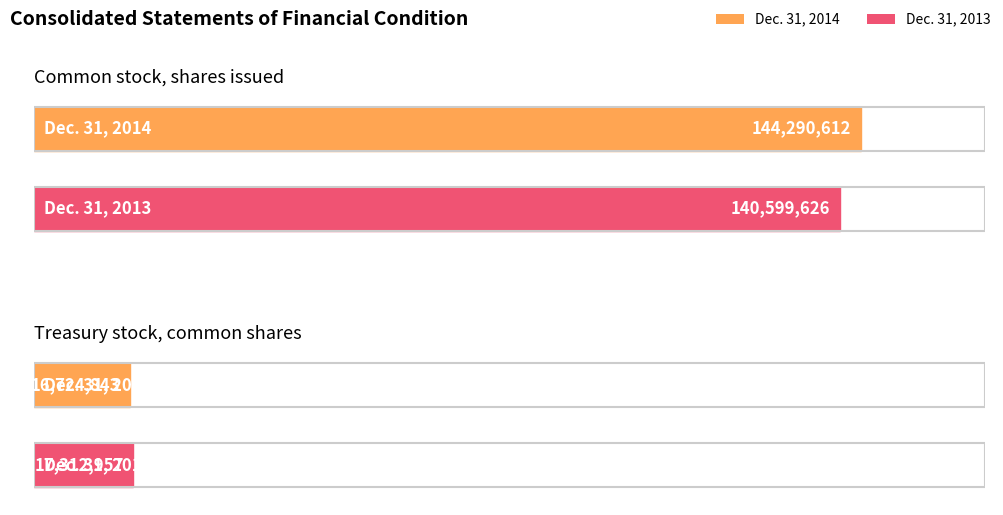

How many Dec. 31, 2013 values are between 17312957 and 140599626?

2